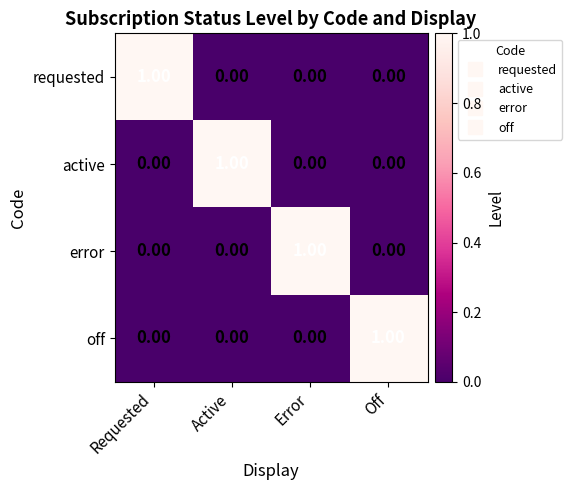

Is the value of error at Error greater than the value of off at Error?

Yes